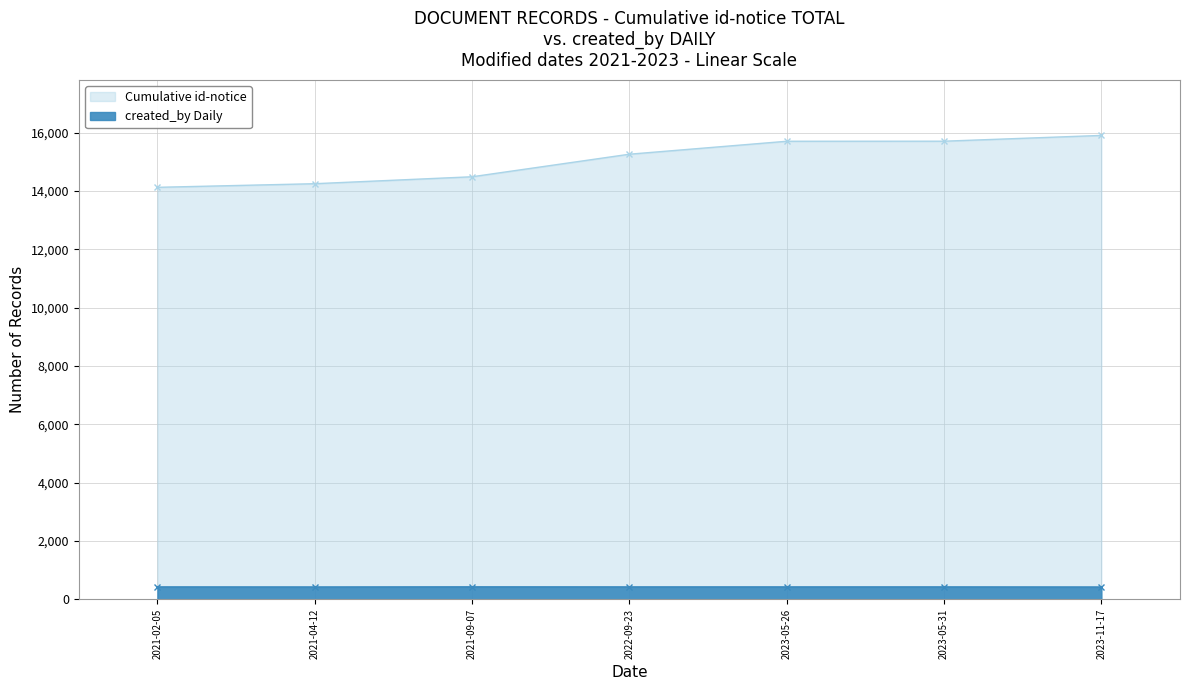

What is the average value of the Daily created_by series?

427